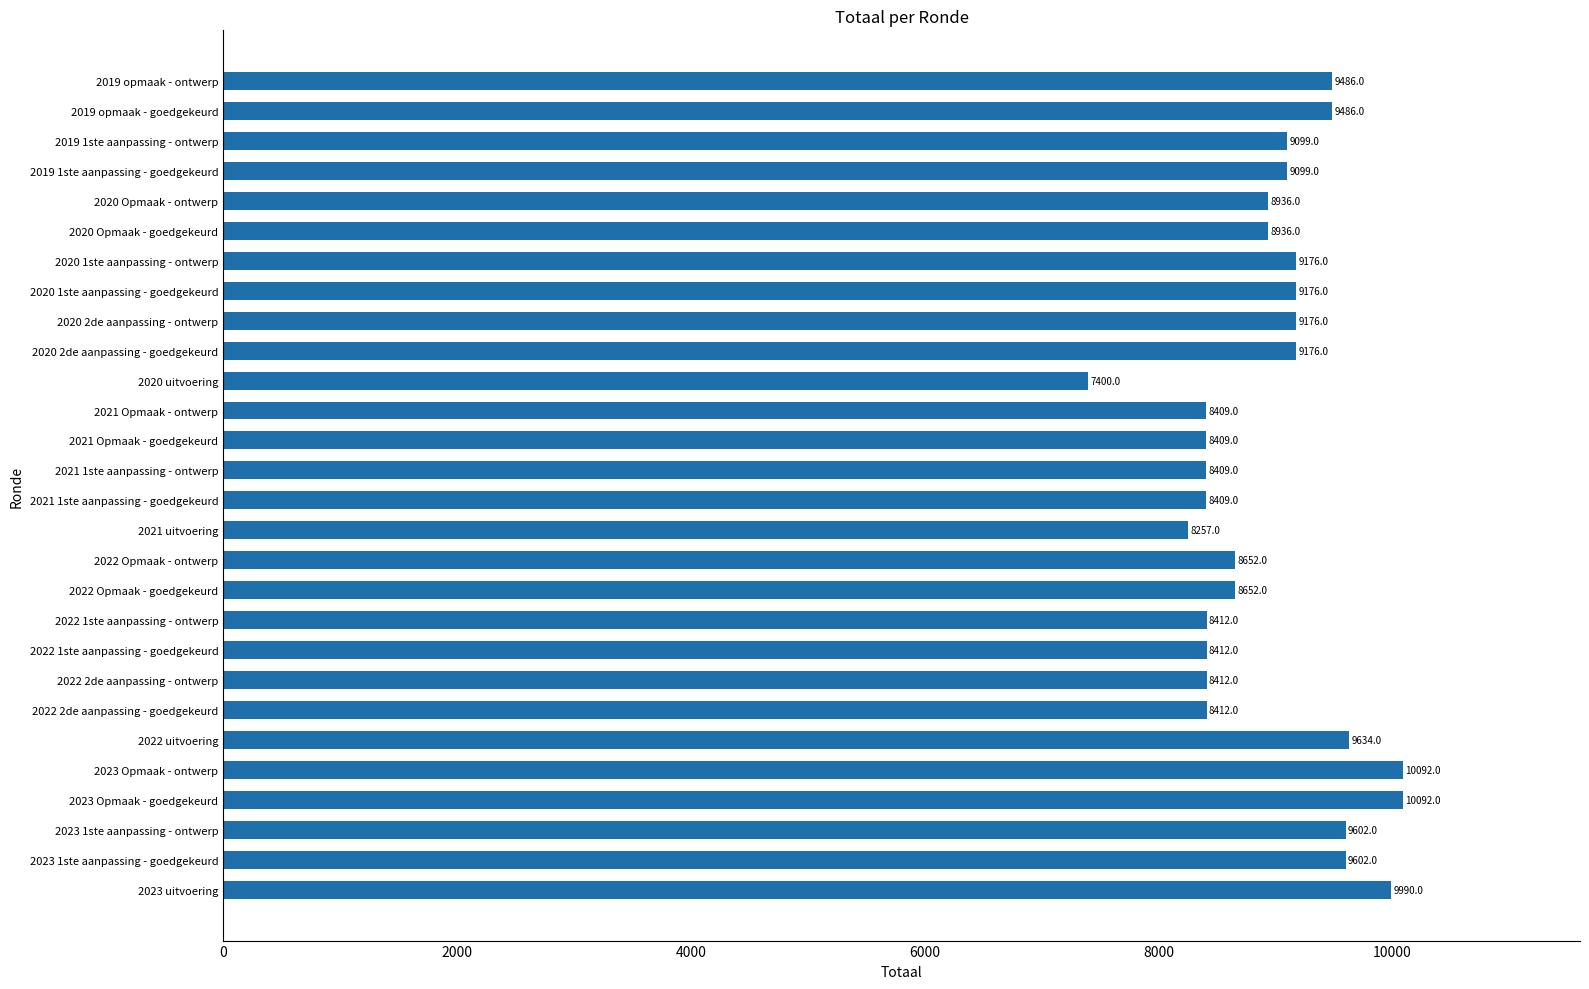

What is the minimum value shown in the chart?

7400